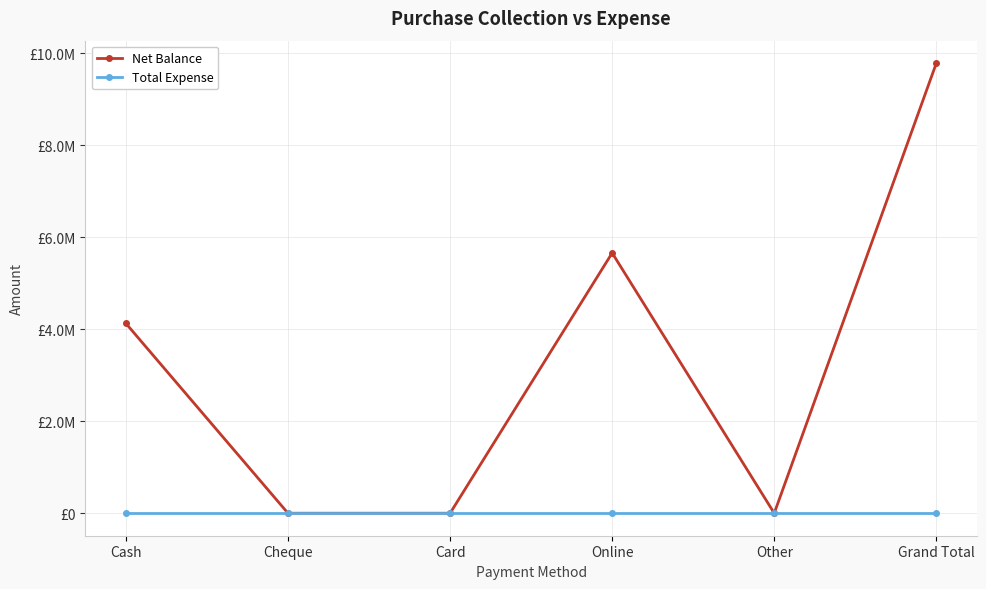

Reading right to left, list all the values displayed in this chart.

Net Balance: 9782949	0	5657651	0	0	4125298
Total Expense: 0	0	0	0	0	0